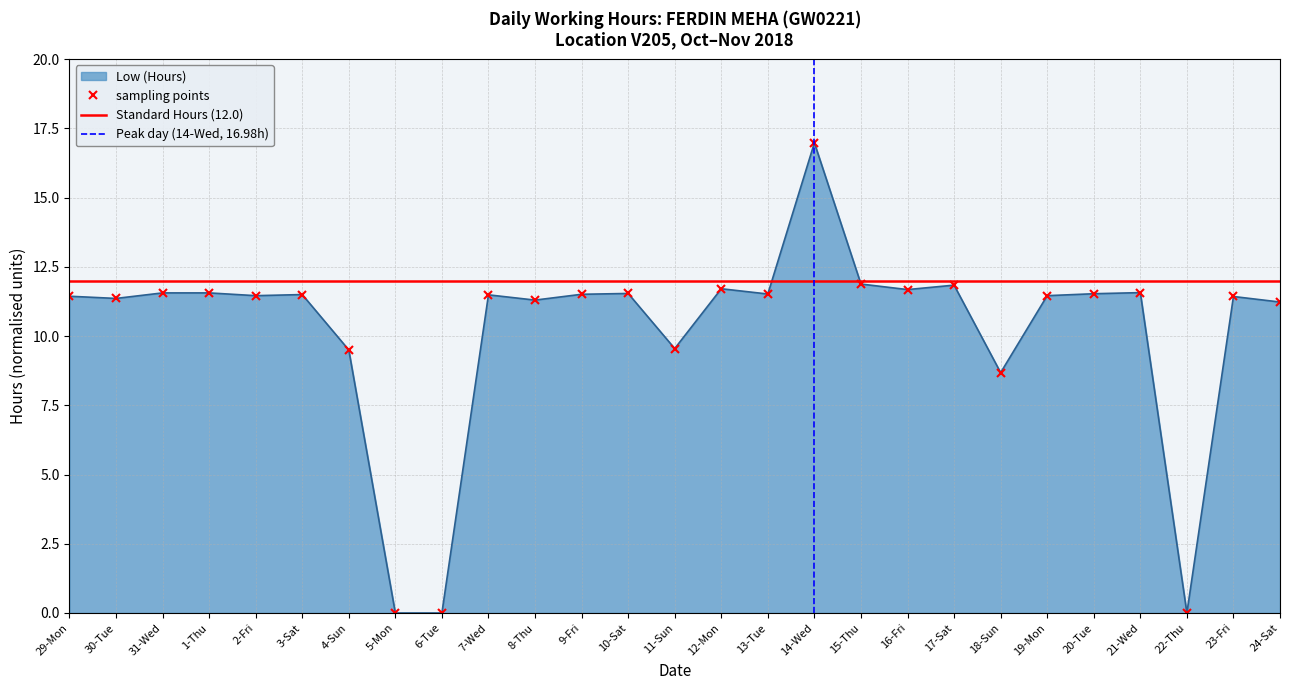

Approximately how many times larger is the value at 9-Fri compared to 18-Sun?

1.3